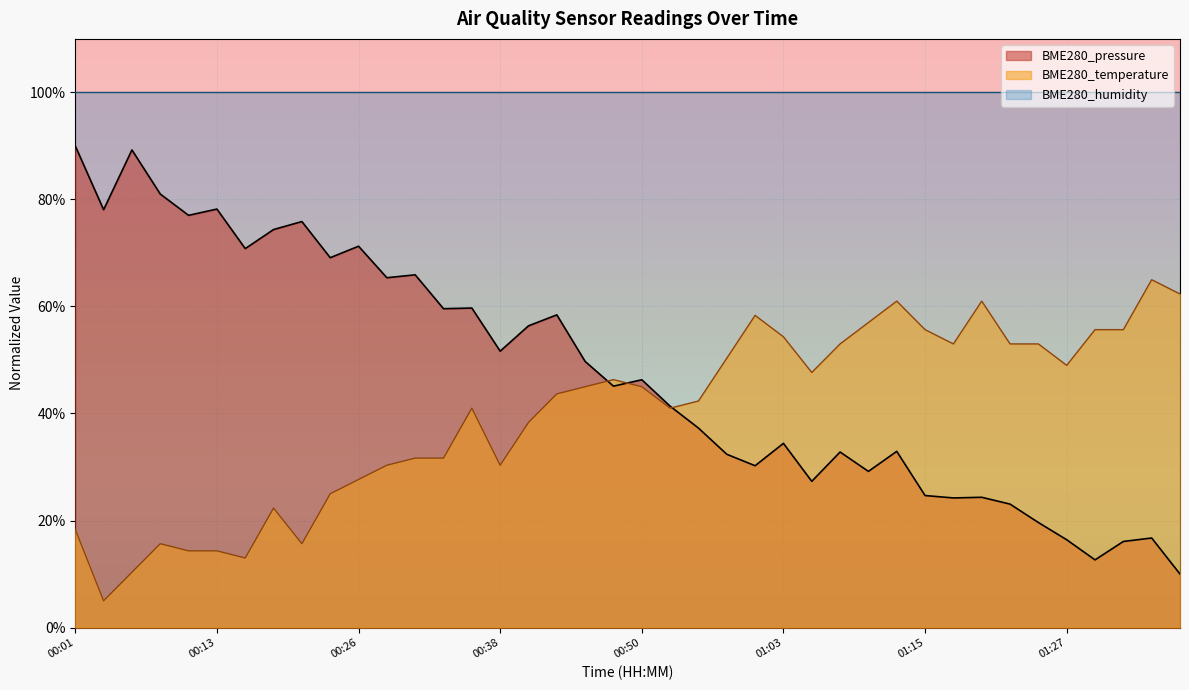

Rank the series by their maximum value, from highest to lowest.

BME280_humidity, BME280_pressure, BME280_temperature